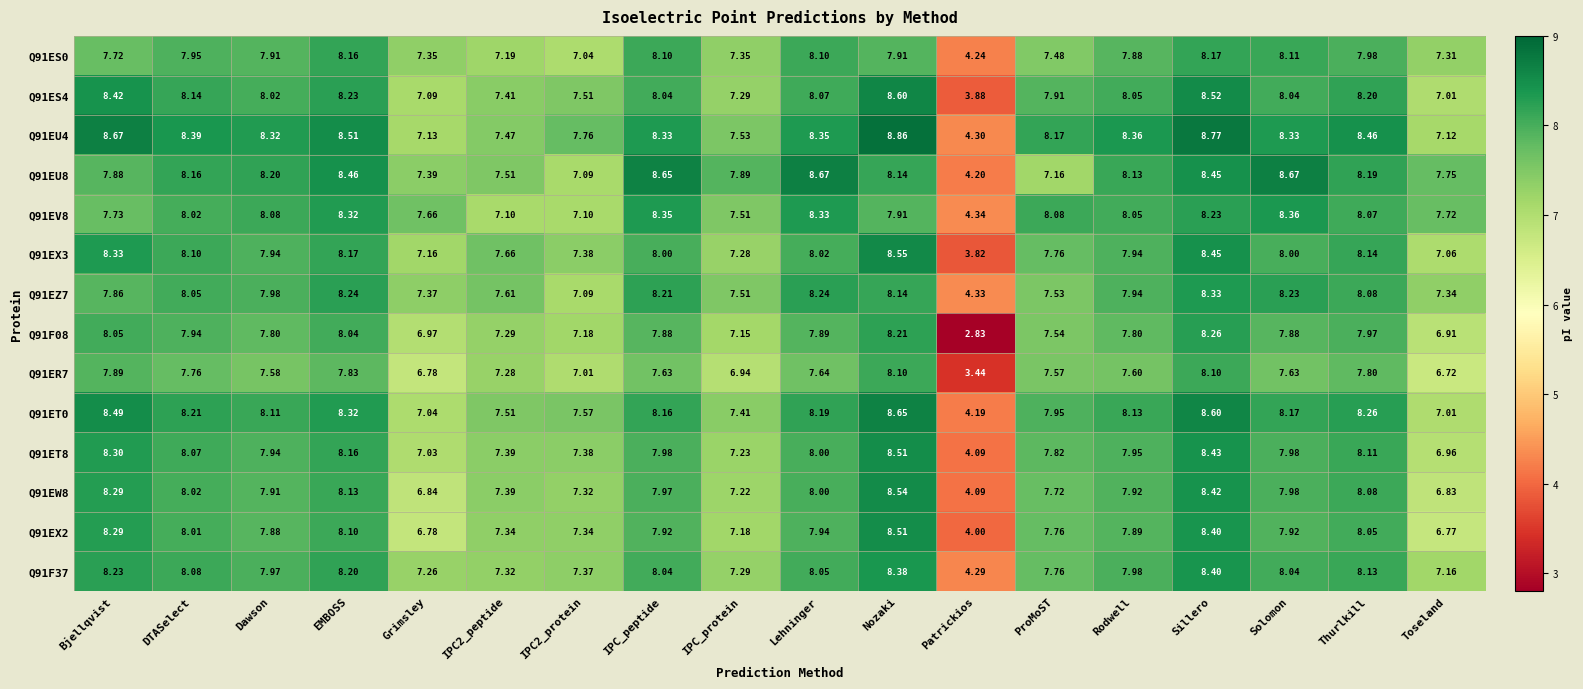

How many data points in Q91EZ7 are above 7?

17